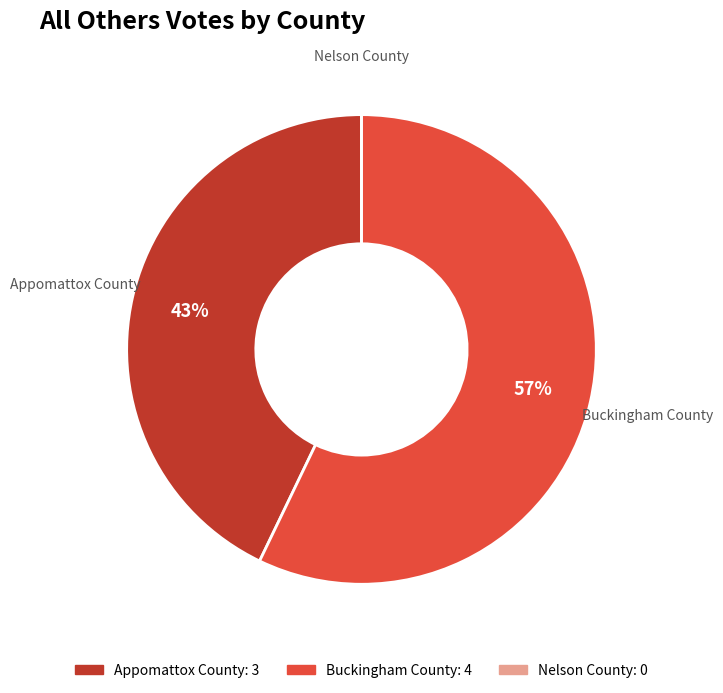

To the nearest percent, what portion does Appomattox County represent?

43%